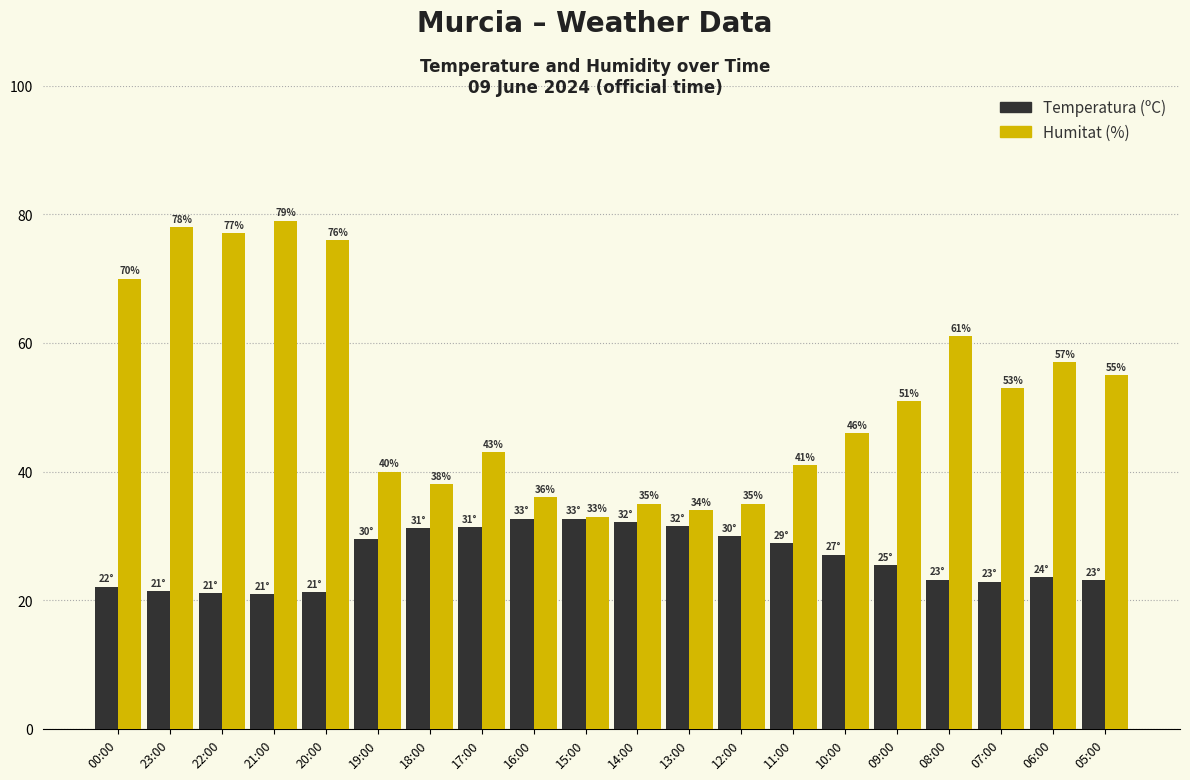

The value of Humitat (%) at 09:00 is 67.5. True or false?

False